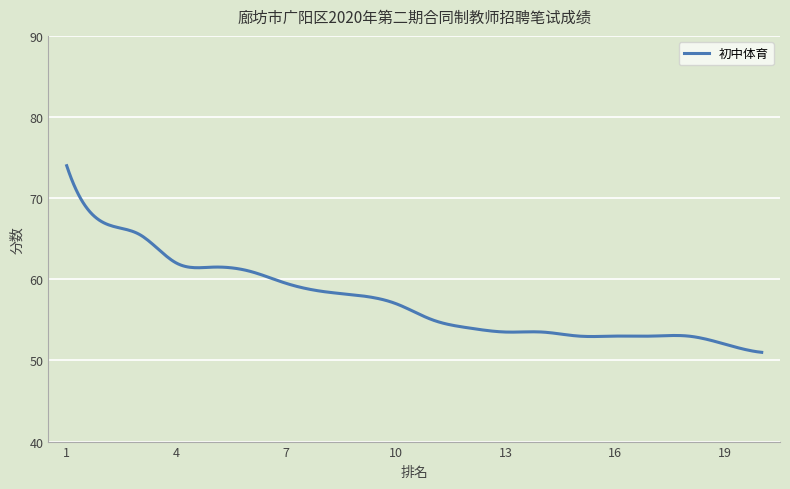

What is the greatest value displayed?

74.0